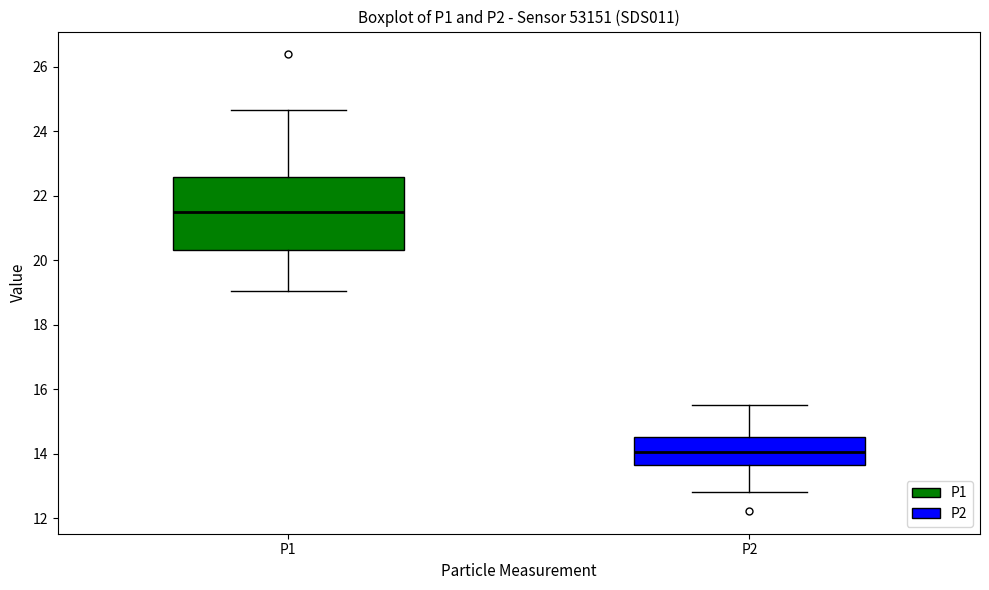

Which box is the tallest, from its lower edge to its upper edge?

P1